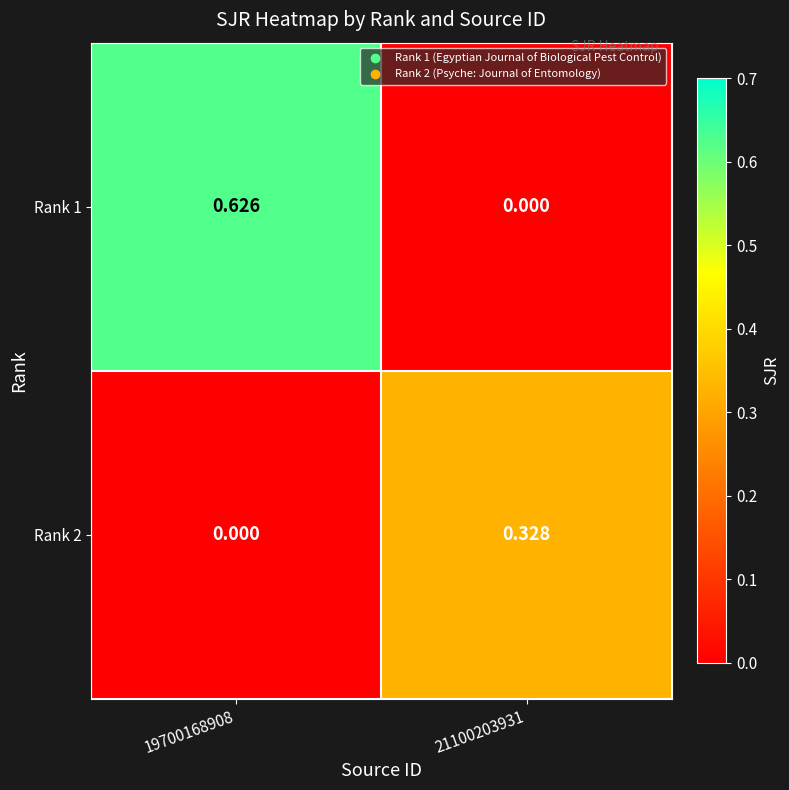

Is the value of Rank 2 at 21100203931 greater than the value of Rank 1 at 19700168908?

No